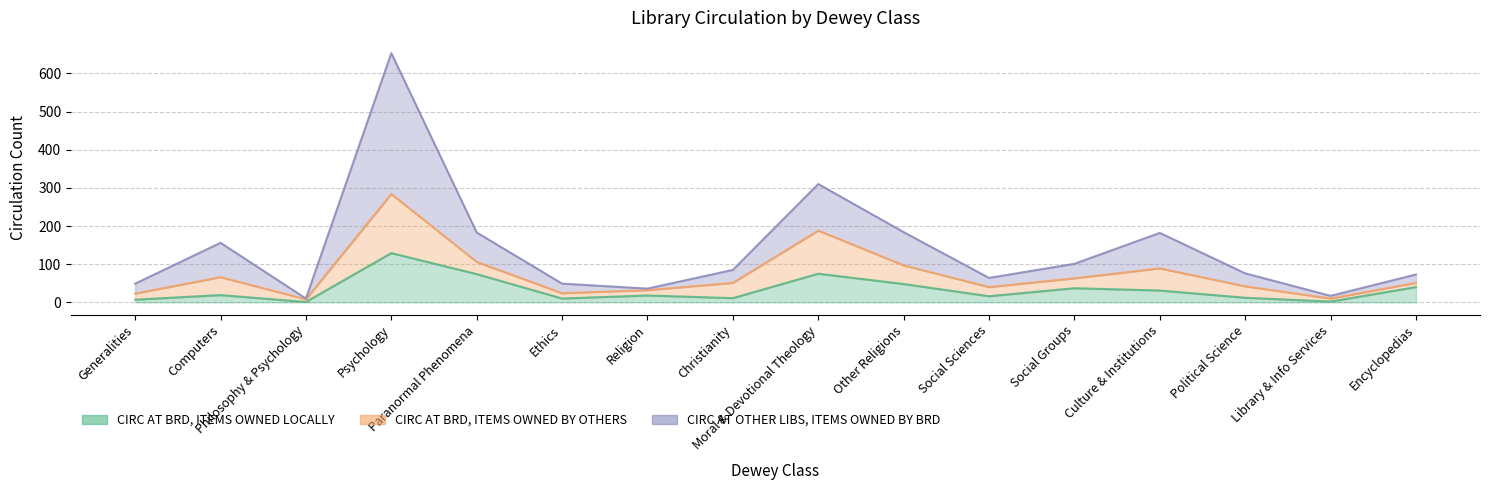

What is the label of the 9th point from the left?

Moral & Devotional Theology